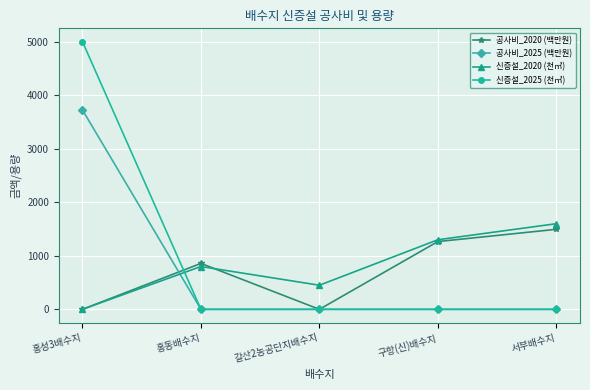

How many data points does each series have?

5